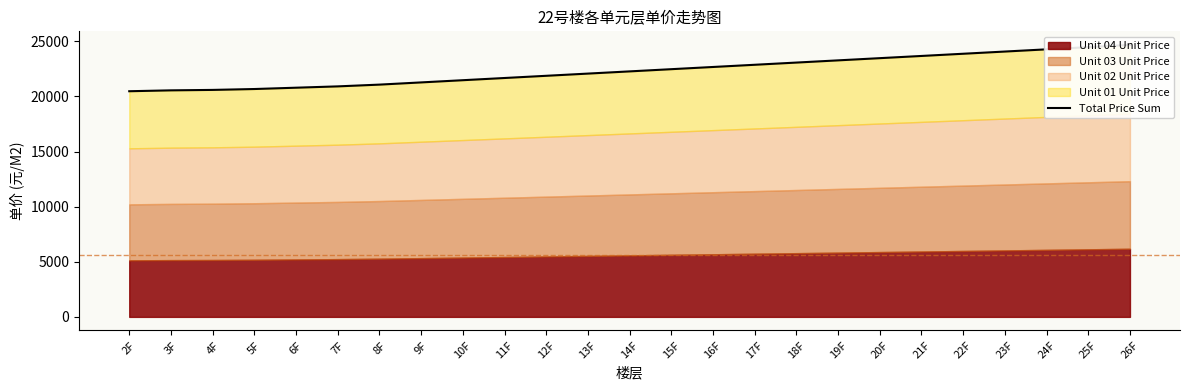

Reading left to right, transcribe all the data shown in this chart.

2F=20470	3F=20550	4F=20590	5F=20670	6F=20790	7F=20910	8F=21070	9F=21270	10F=21470	11F=21670	12F=21870	13F=22070	14F=22270	15F=22470	16F=22670	17F=22870	18F=23070	19F=23270	20F=23470	21F=23670	22F=23870	23F=24070	24F=24270	25F=24470	26F=24670